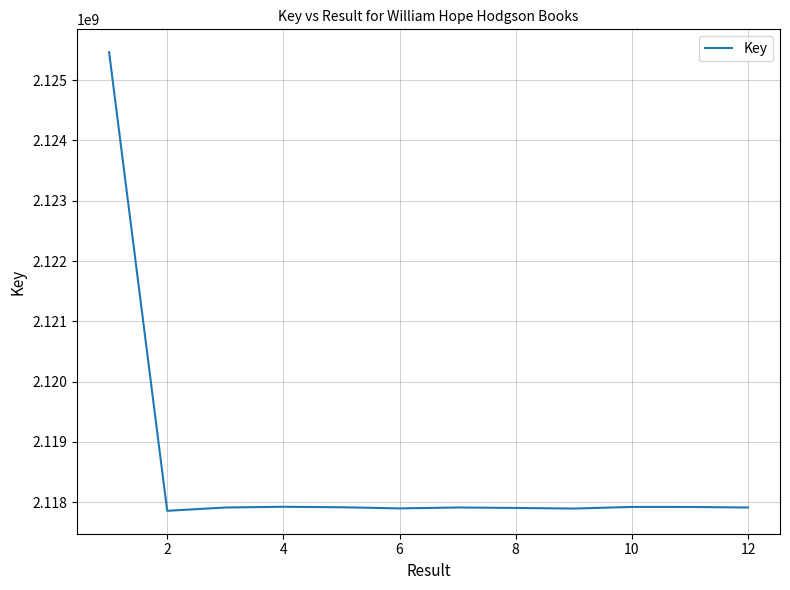

Is it true that the value at 6 is 3796310481?

False